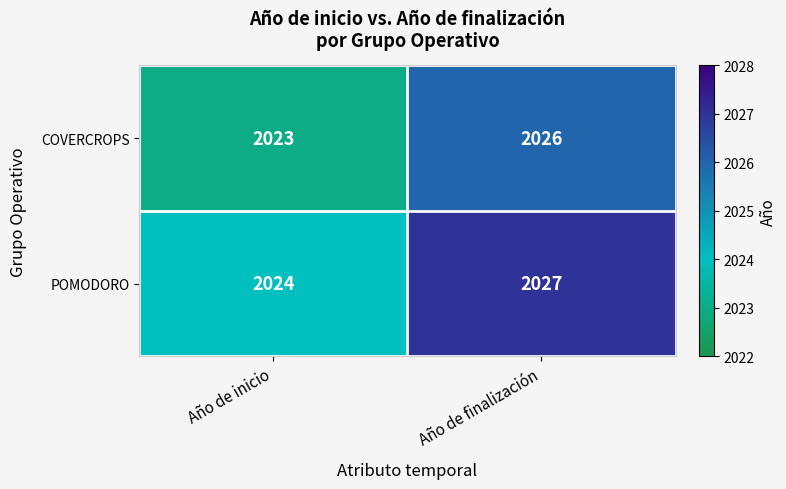

How many series are shown in this chart?

2